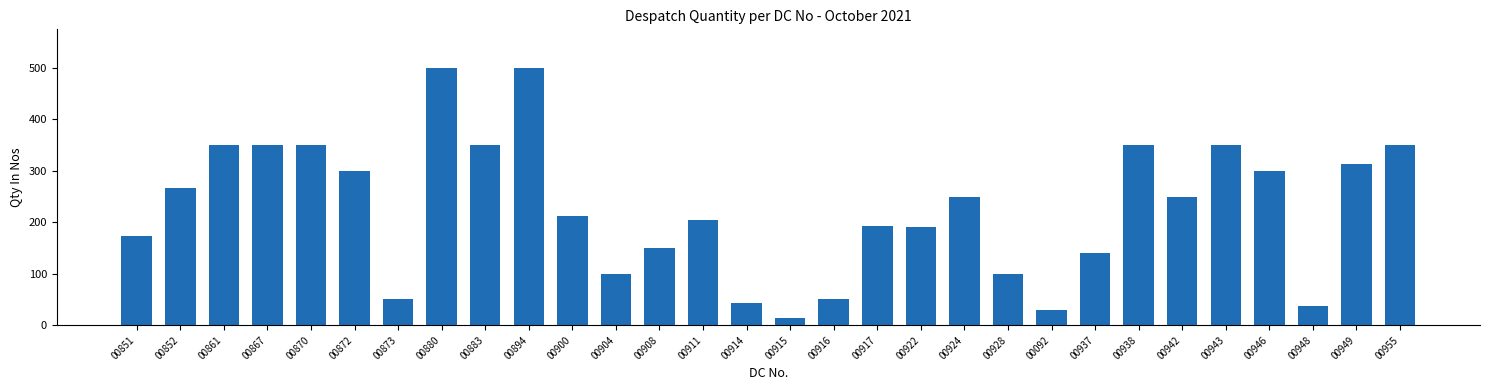

How many bars are there in total?

30